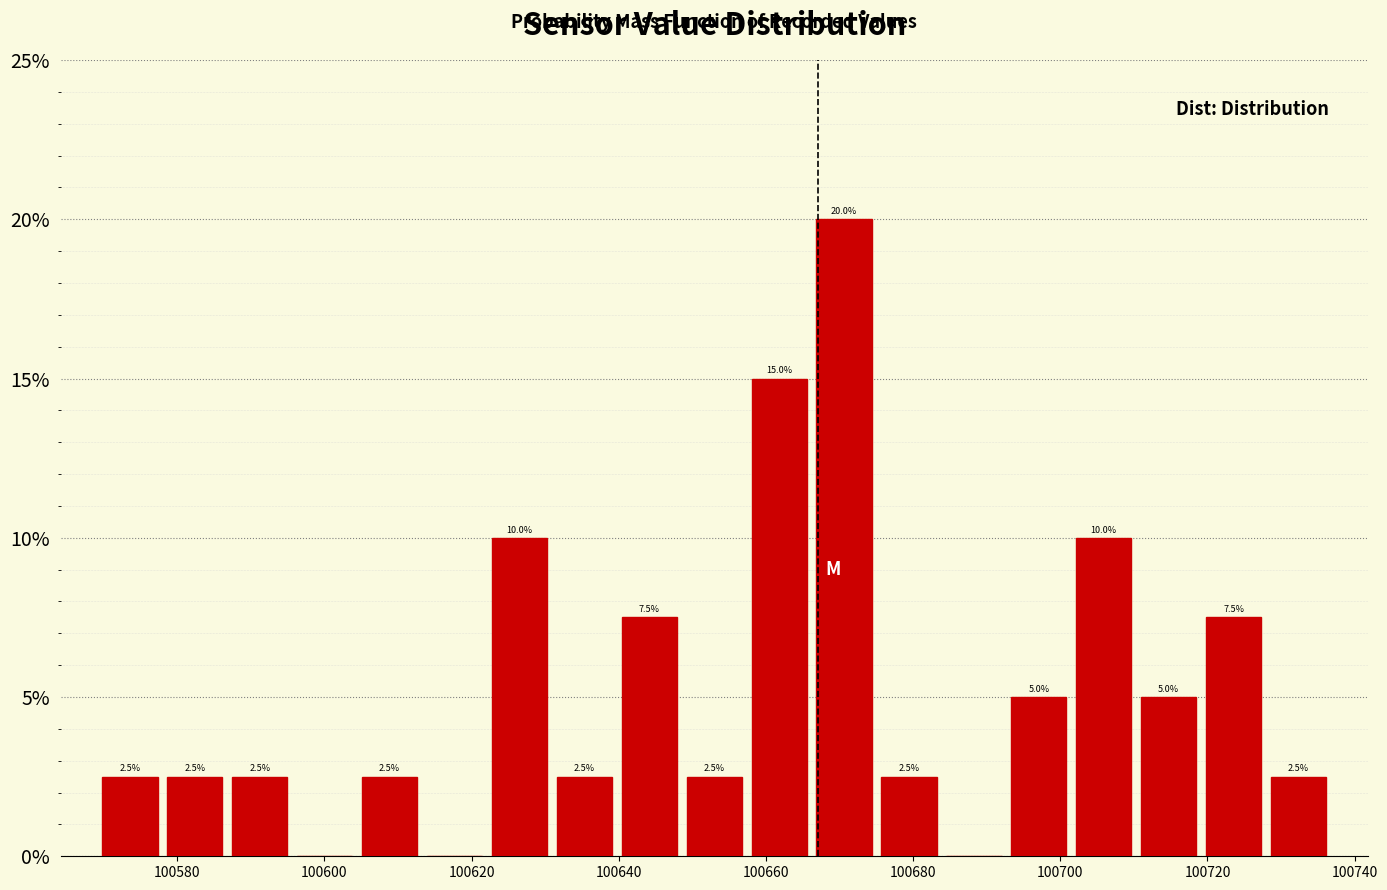

Which range on the x-axis has the tallest bar?

100666 to 100676